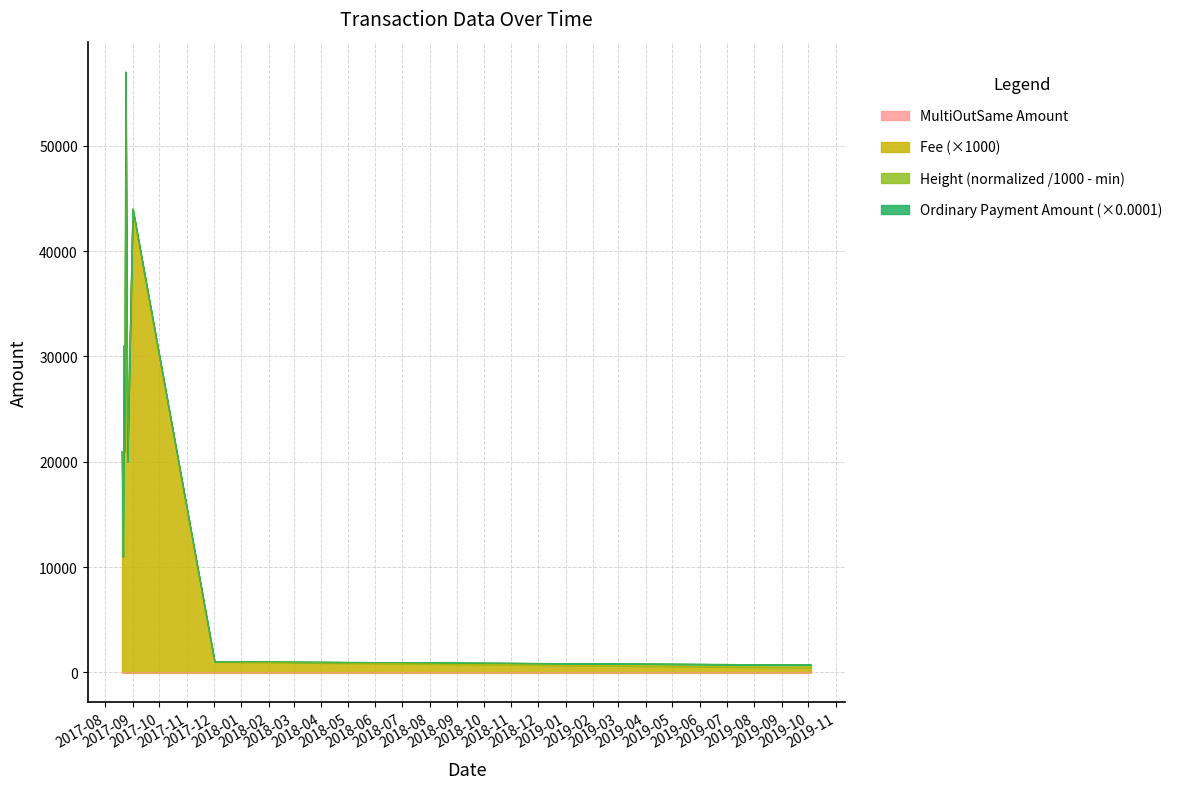

The Height series shows 0.0 at 2019-10-04. True or false?

False